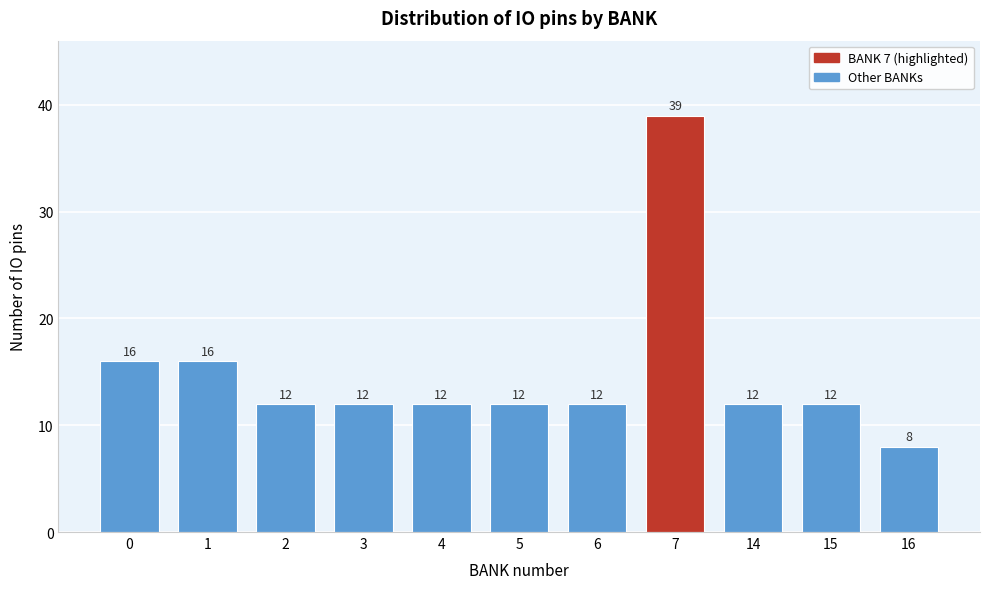

Reading left to right, what are all the values shown in this chart?

16	16	12	12	12	12	12	39	12	12	8